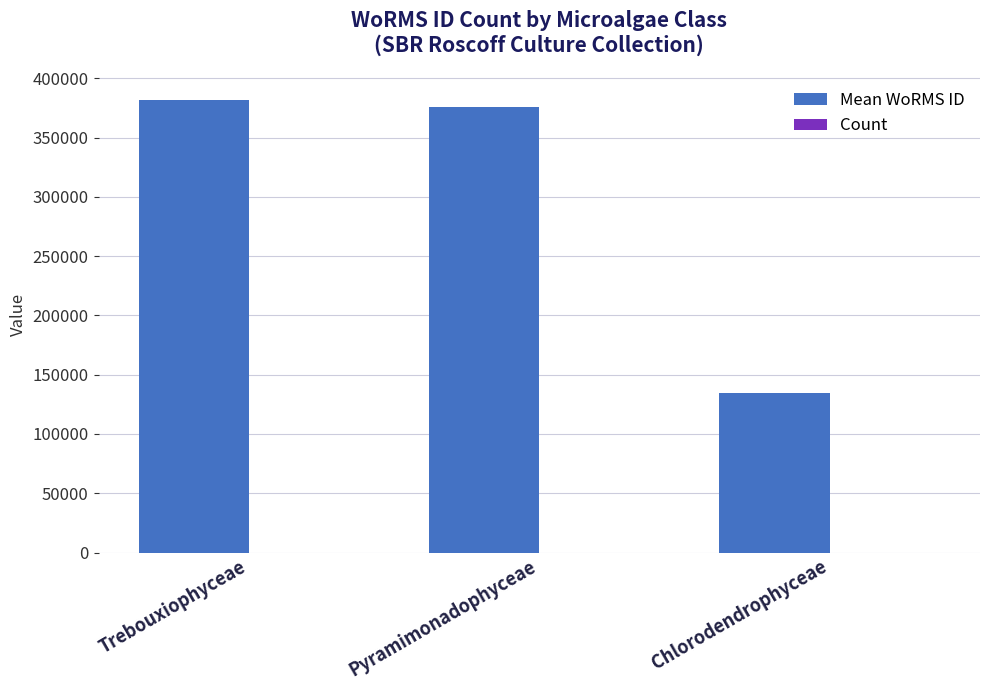

Which series has the largest total across all categories?

Mean WoRMS ID